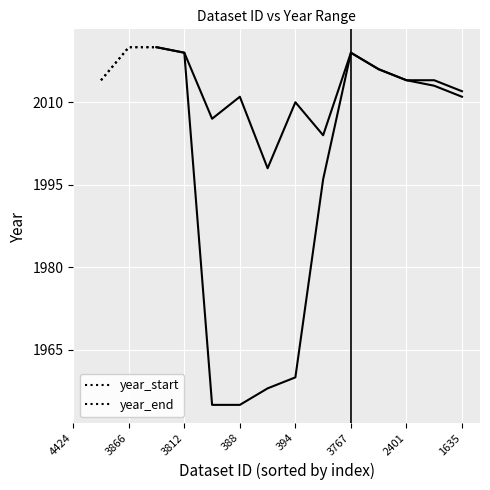

Is the value of year_end at 4424 greater than the value of year_start at 4424?

No